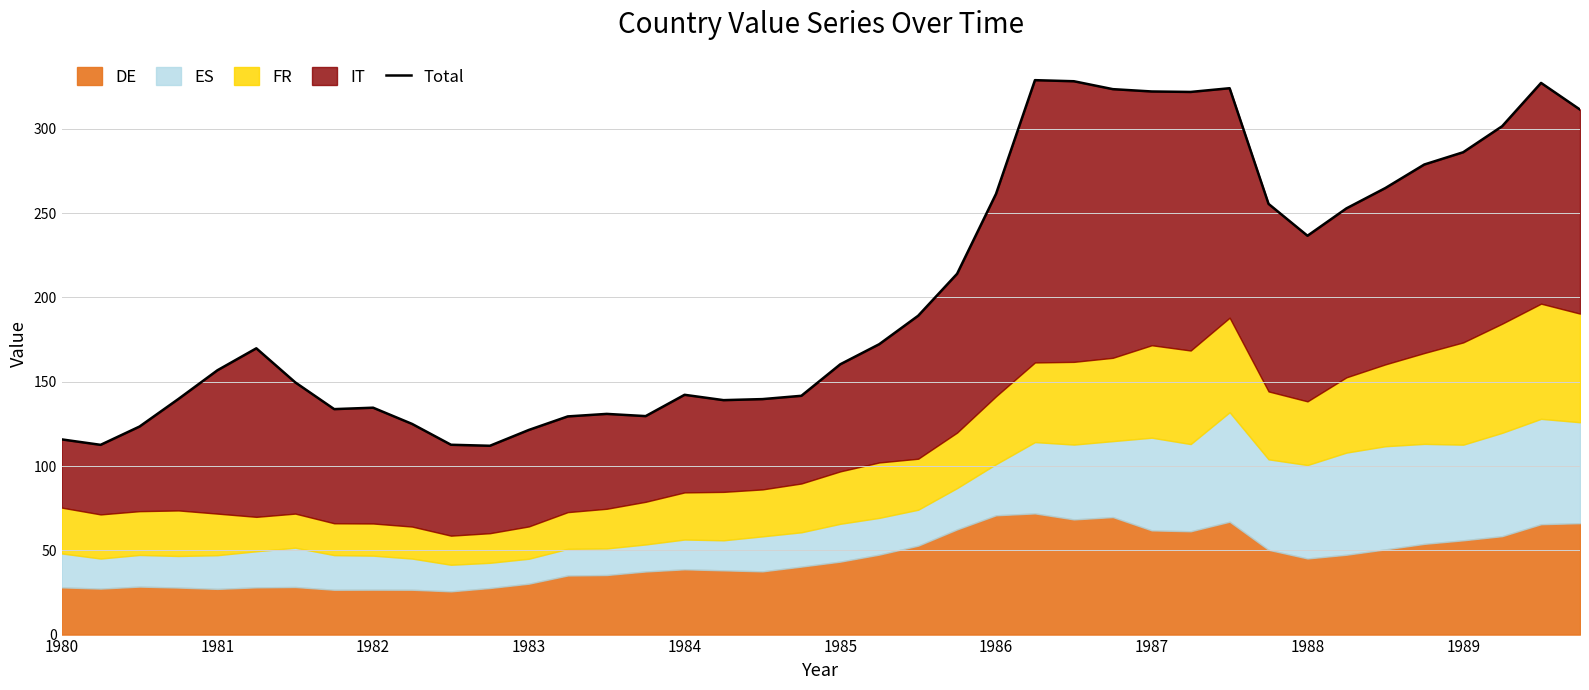

How many interior local valleys (lower than both neighbors) does the data have?

7